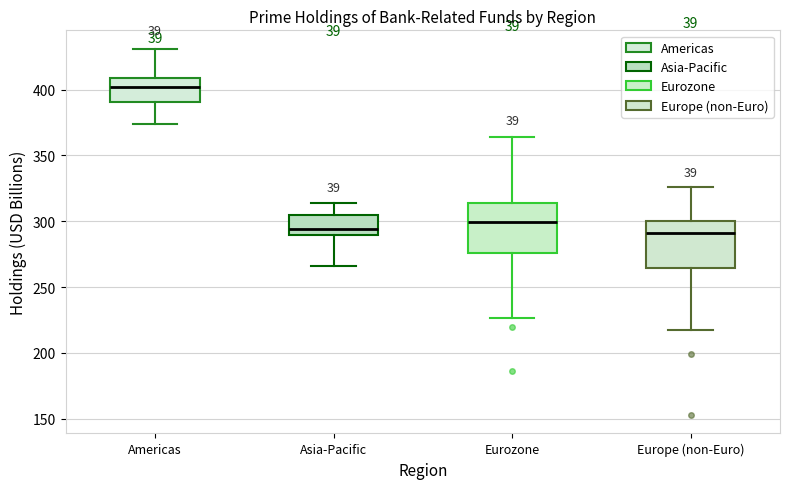

Reading left to right, read every box against the y-axis: the position of its median line, the range the box covers, and the ends of its whiskers. The values are not printed on the chart, so give them approximately, as read against the axis.

Americas: median 400, box 390 to 410, whiskers 375 to 430
Asia-Pacific: median 295, box 290 to 305, whiskers 265 to 315
Eurozone: median 300, box 275 to 315, whiskers 225 to 365
Europe (non-Euro): median 290, box 265 to 300, whiskers 215 to 325